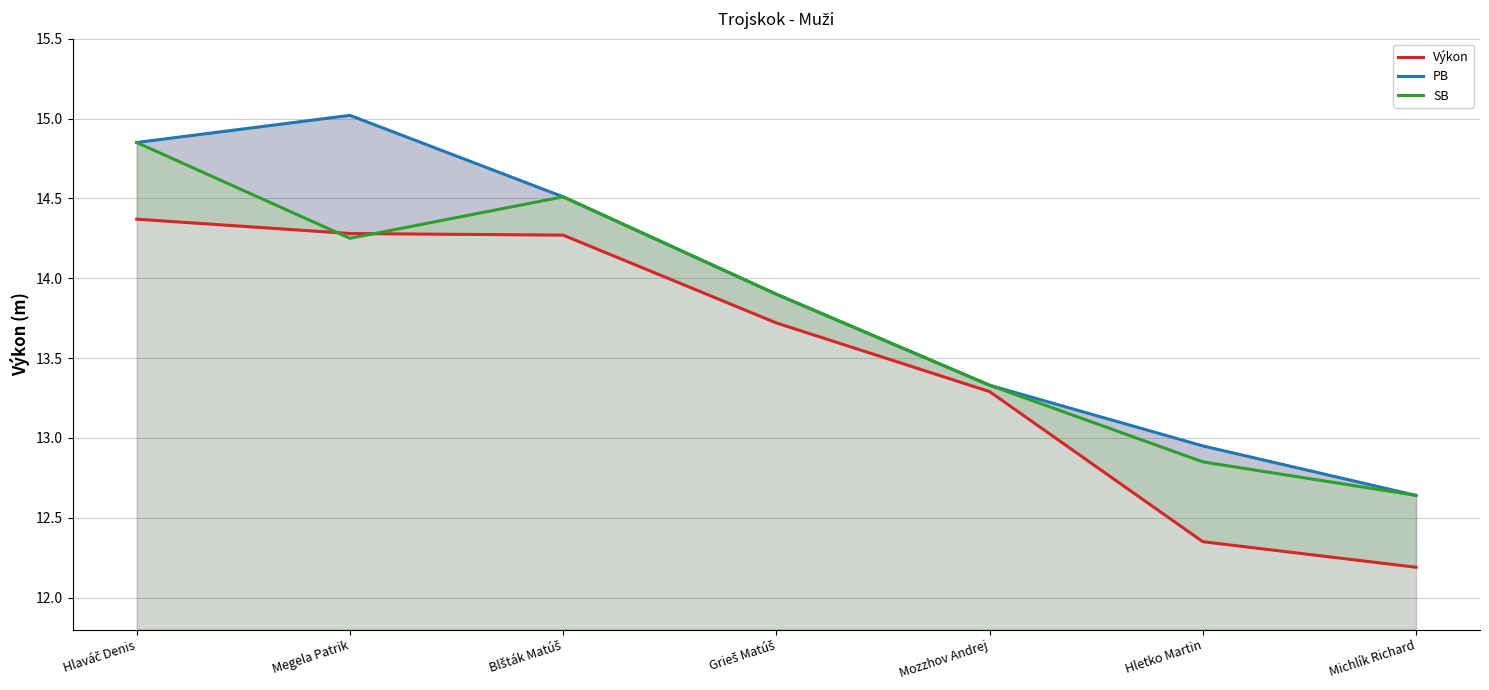

What is the label of the 2nd point from the left?

Megela Patrik